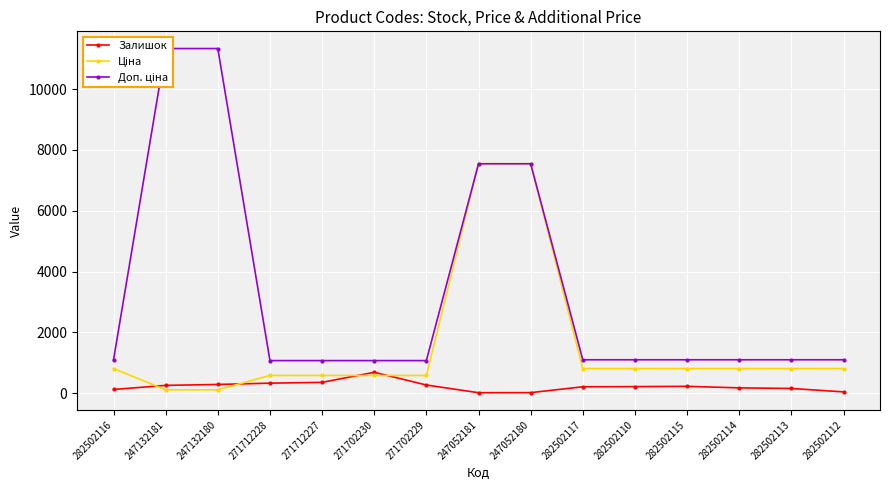

At which category does Залишок reach its first local valley?

247052181